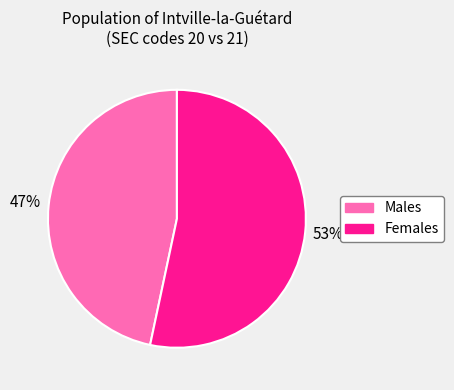

To the nearest percent, what is the average slice percentage?

50%